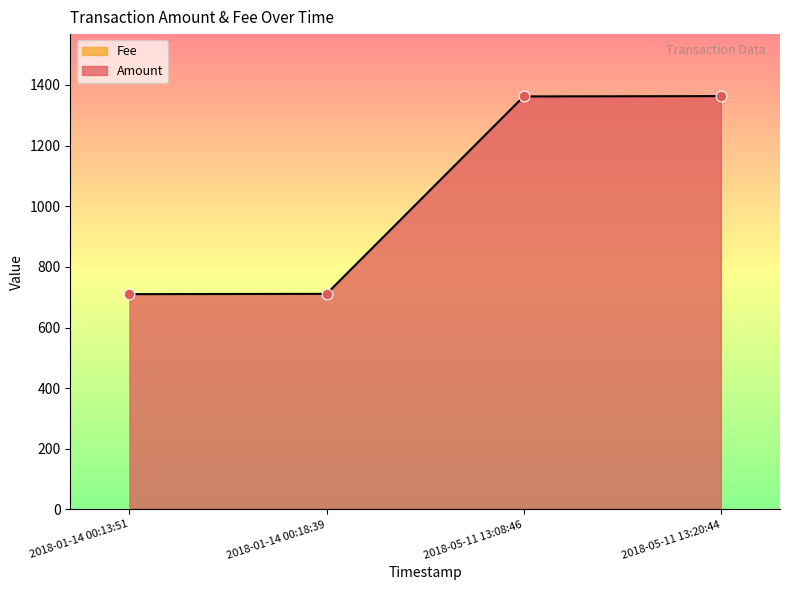

Which has a higher value, 2018-01-14 00:13:51 or 2018-05-11 13:20:44?

2018-05-11 13:20:44